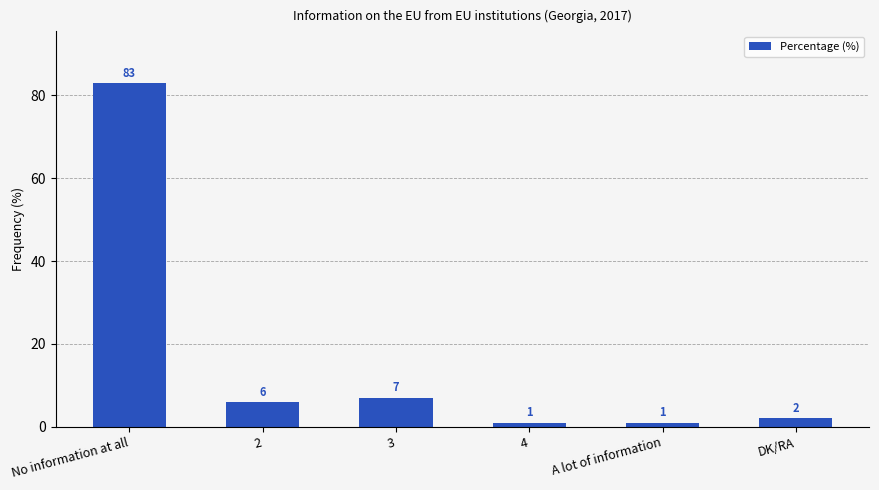

Where is the data nearest to the value 42?

3